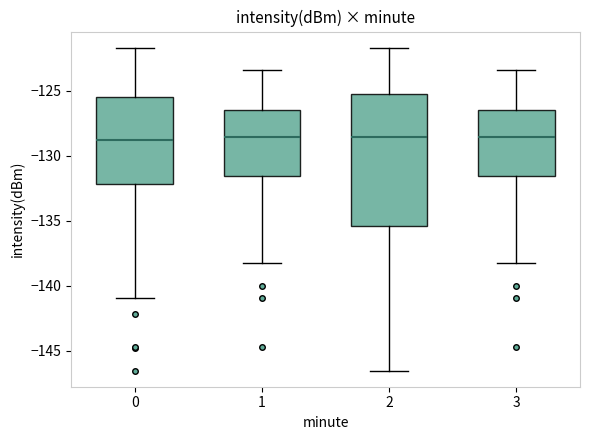

Where is the lower edge of the box at x = 0 on the y-axis? The values are not printed on the chart, so give them approximately, as read against the axis.

-132.0